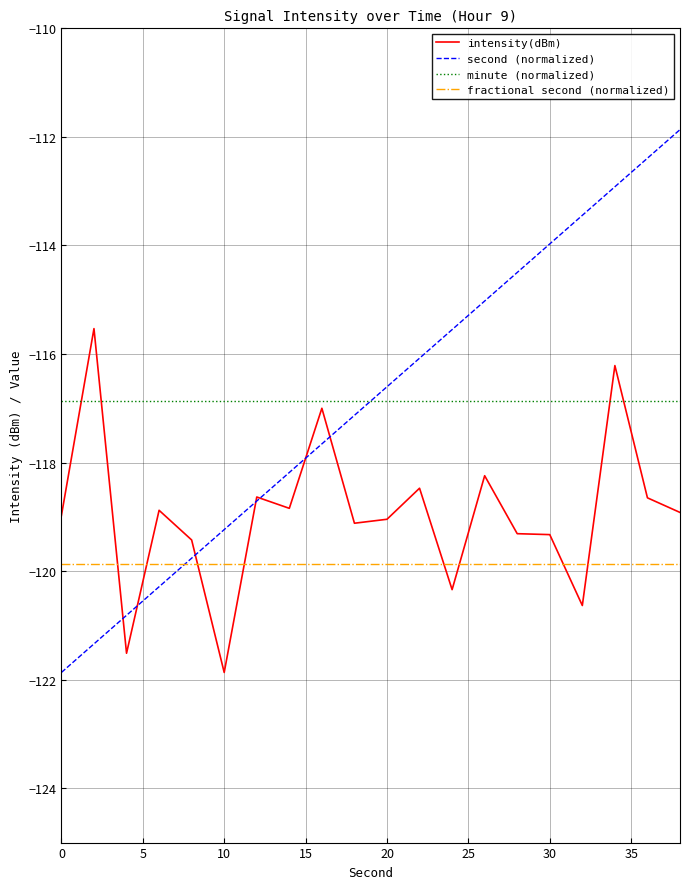

True or false: minute (normalized) and fractional second (normalized) cross at least once.

False